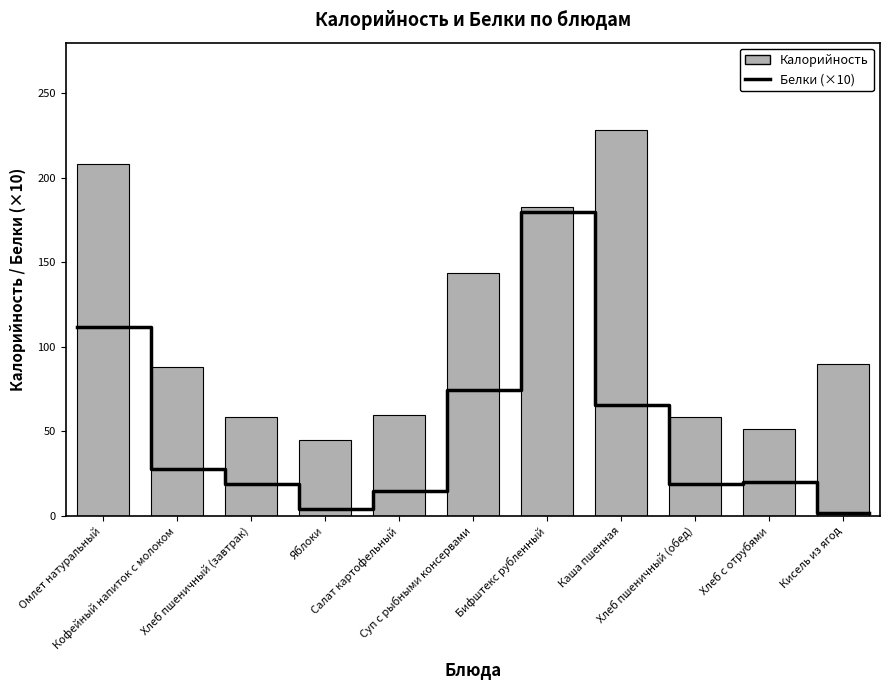

How many bars are there in total?

11